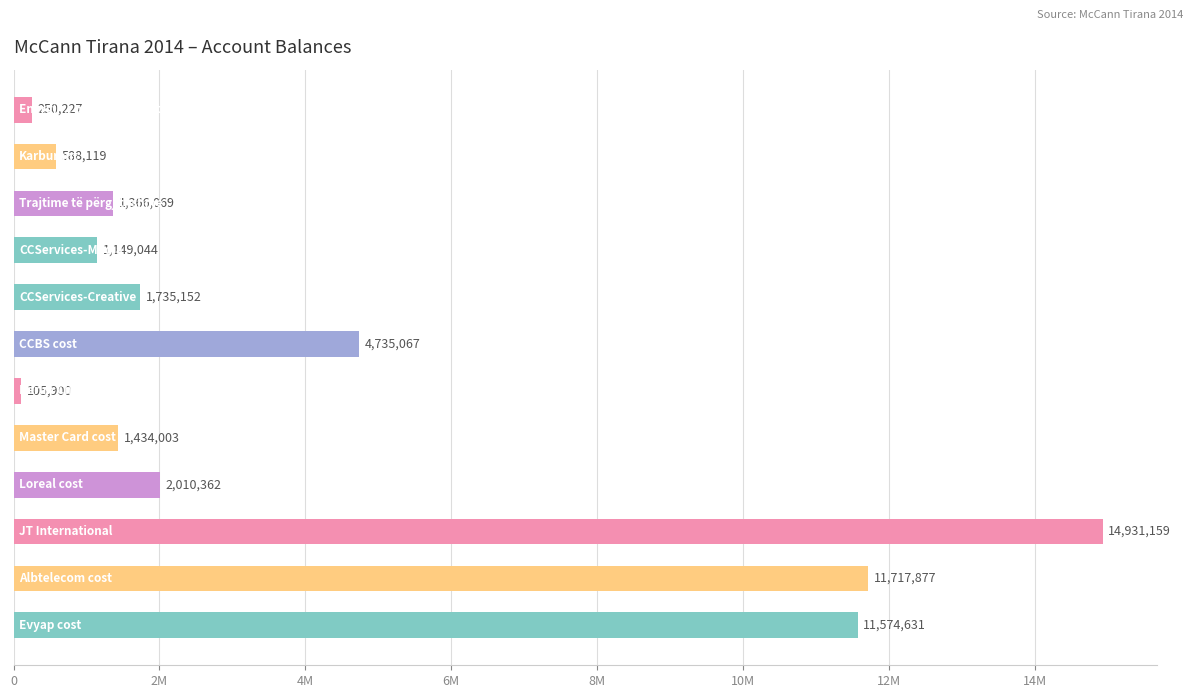

Does the chart contain stacked bars?

No